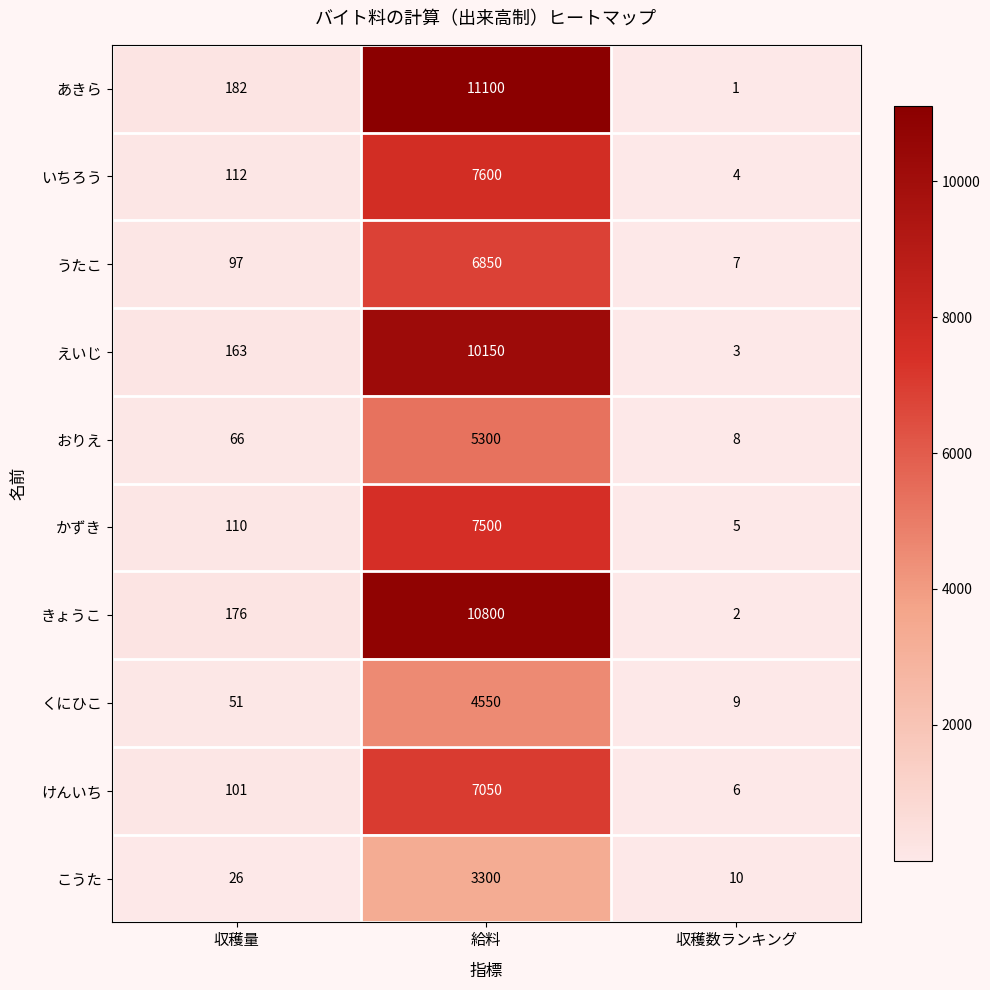

The きょうこ series shows 5764 at 給料. True or false?

False